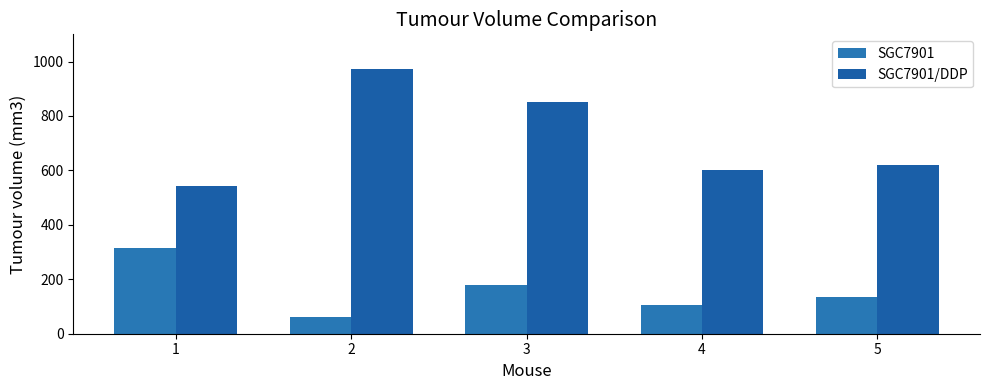

Which series has the widest spread of values?

SGC7901/DDP